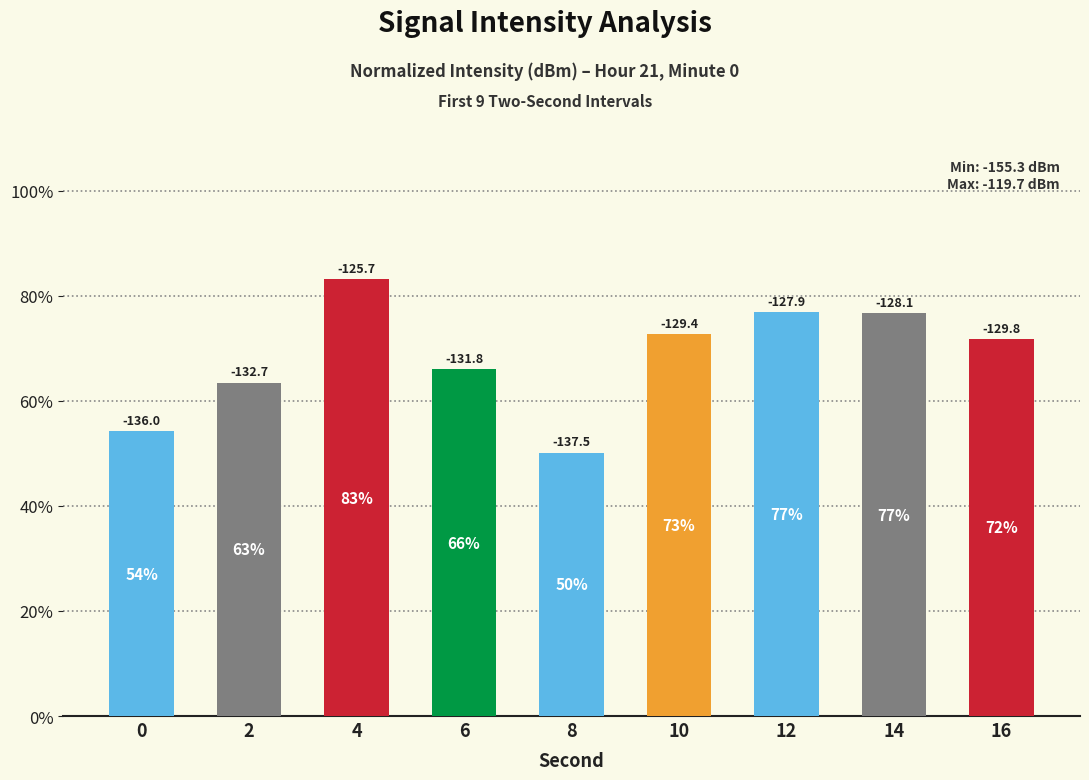

Are the bars horizontal?

No